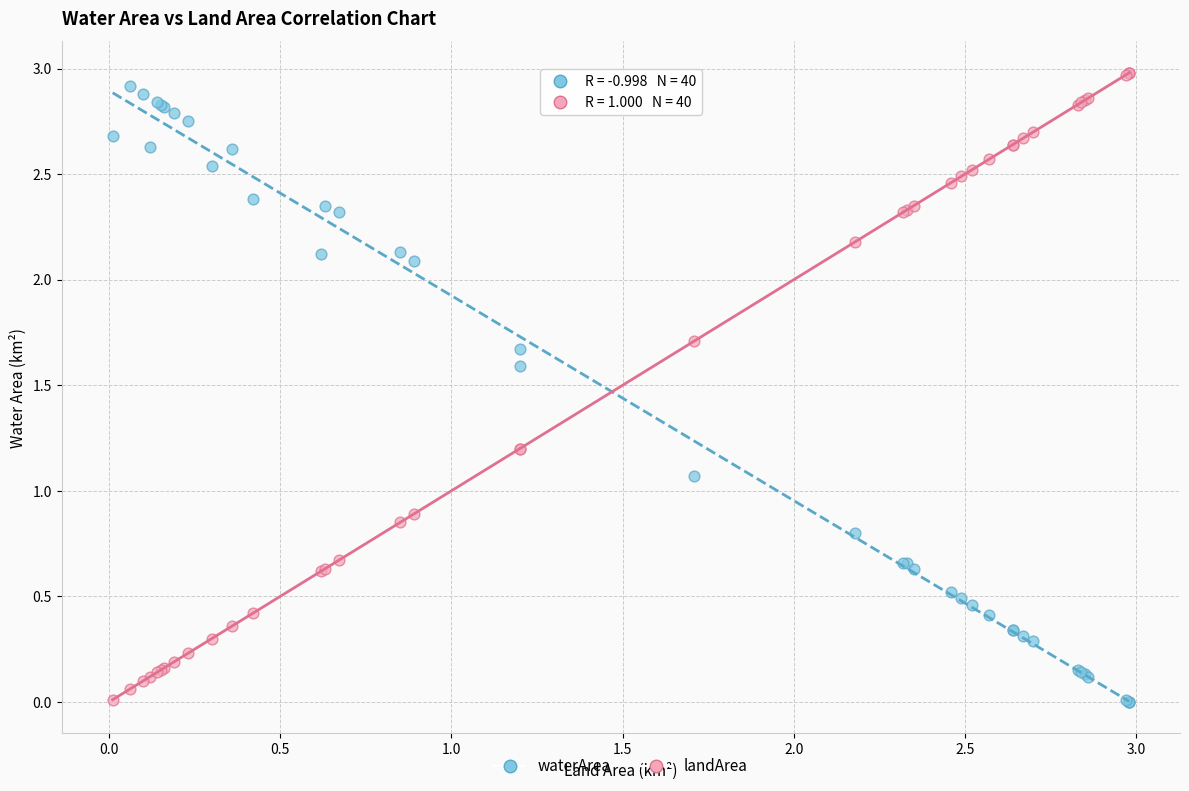

What is the X range (max minus min) for the scatter plot?

3.0